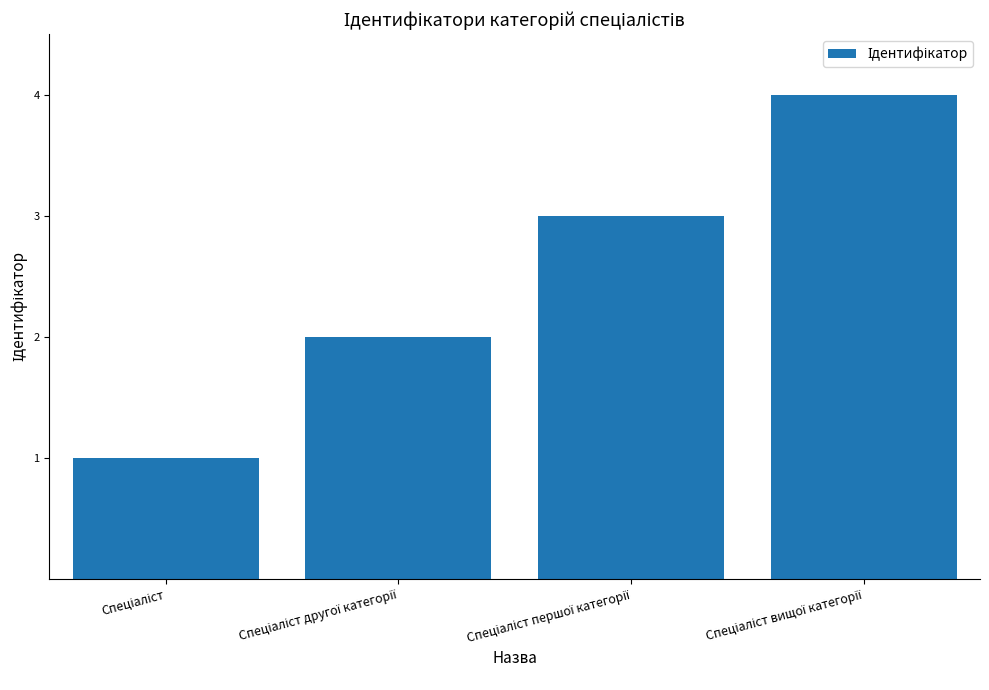

What is the sum of all values?

10